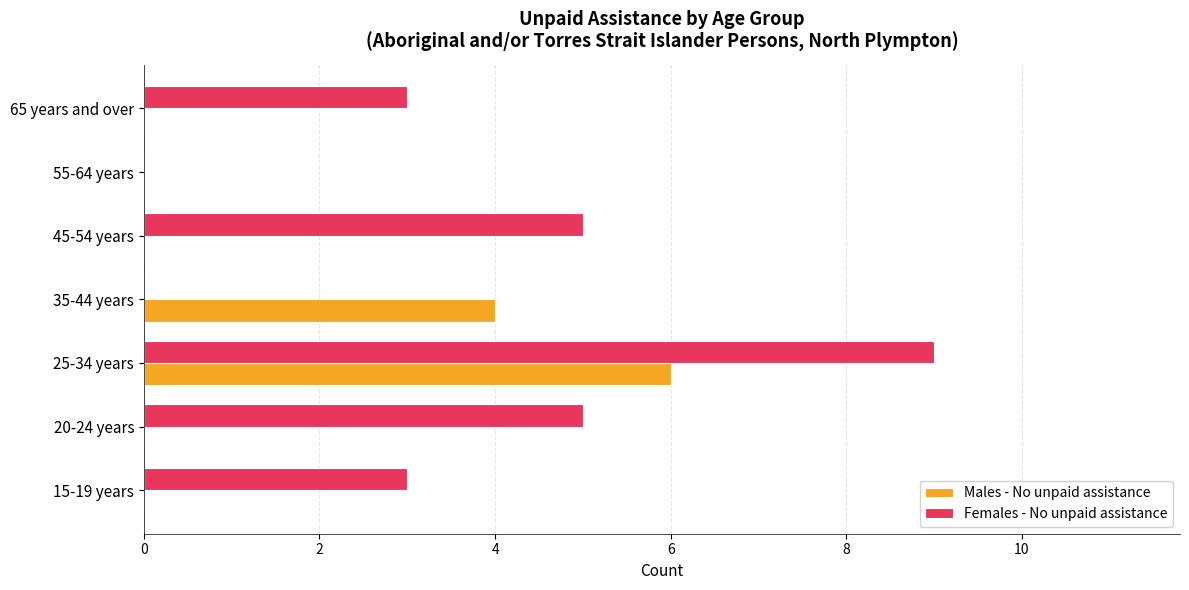

Is the value of Males - No unpaid assistance at 20-24 years greater than the value of Females - No unpaid assistance at 20-24 years?

No